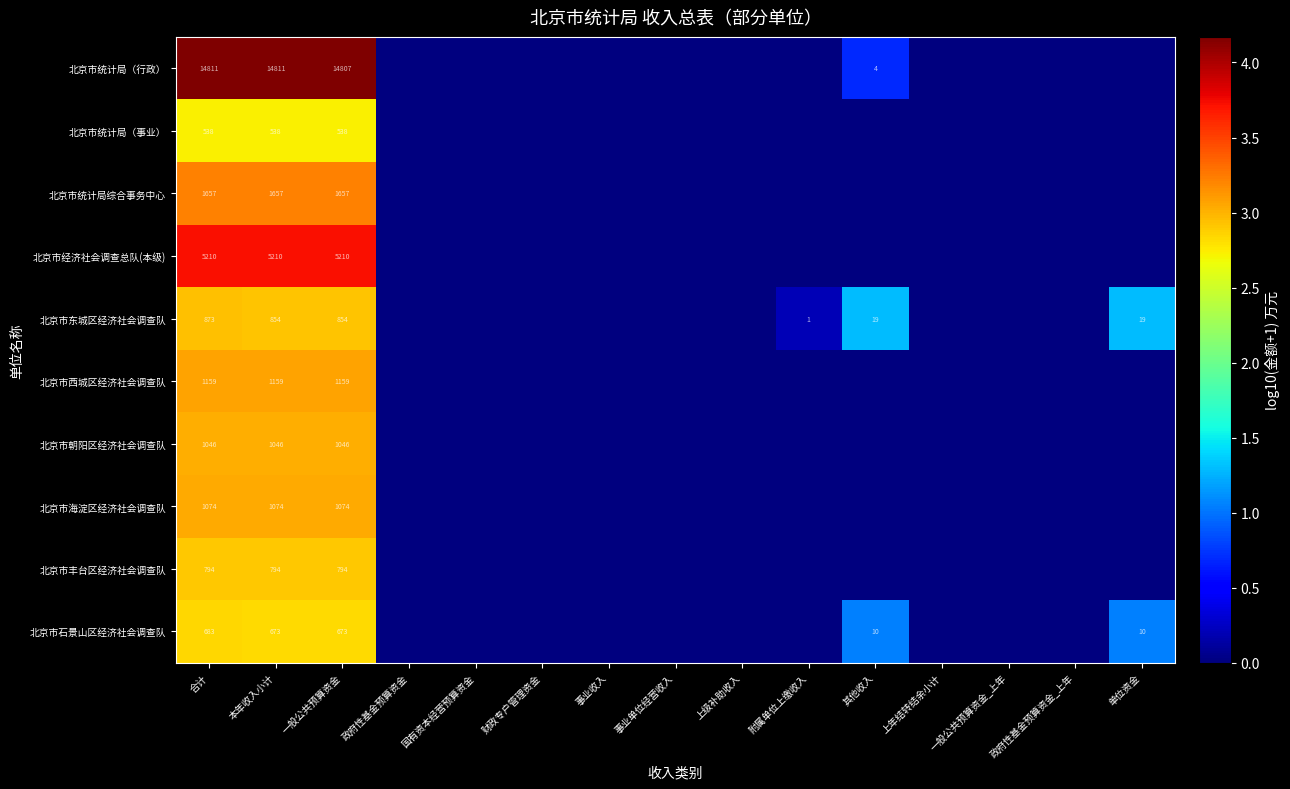

The value of 北京市统计局综合事务中心 at 一般公共预算资金 is 2474. True or false?

False